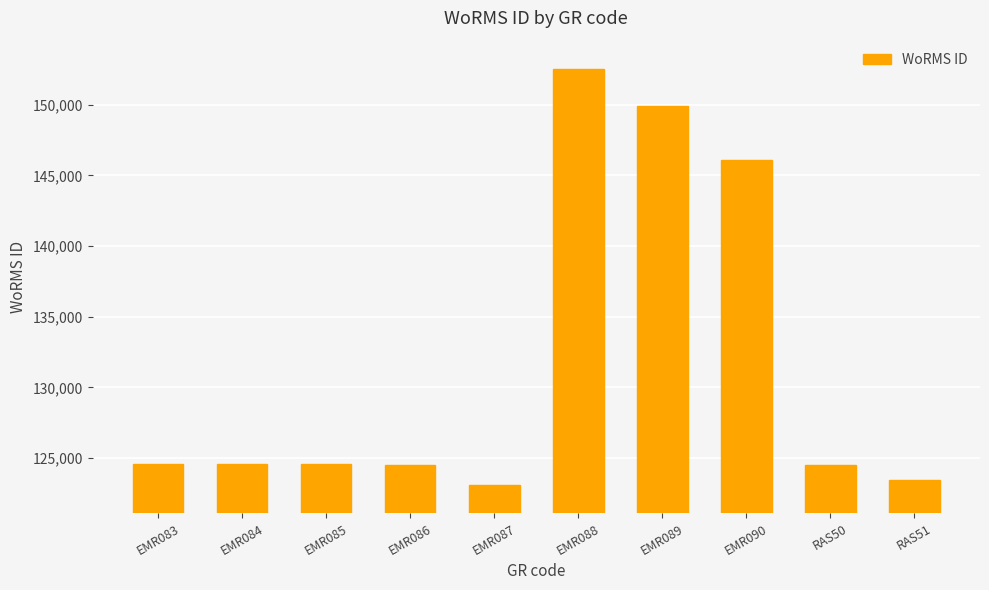

What is the value of the 1st bar from the left?

124598